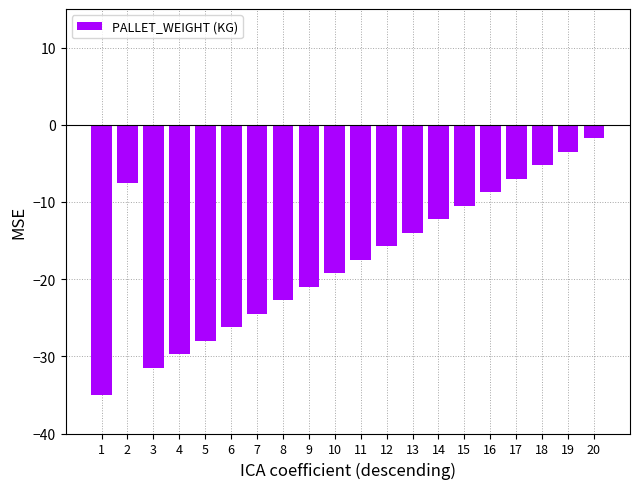

True or false: the data shows -5.7 at 11.

False